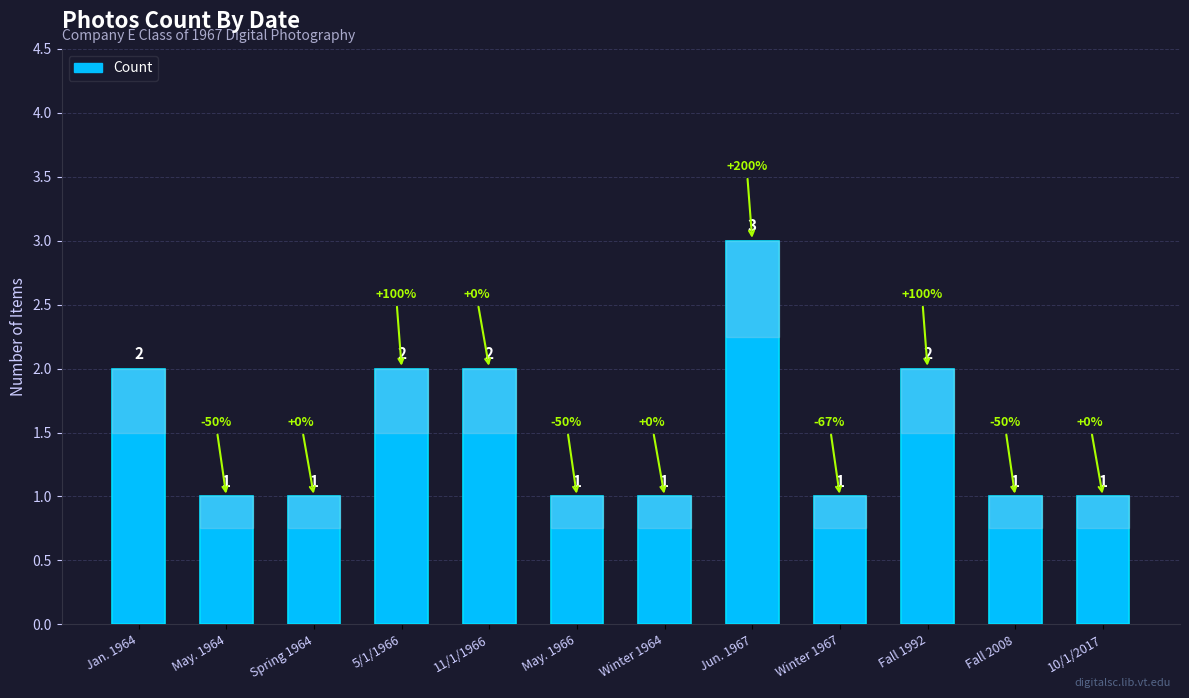

What is the maximum value shown in the chart?

3